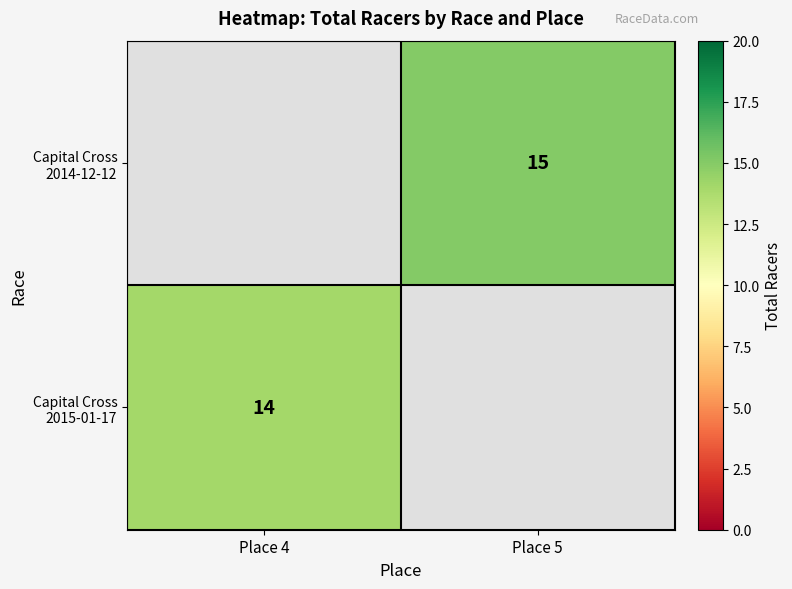

Which label corresponds to the smallest value in the chart?

Place 4